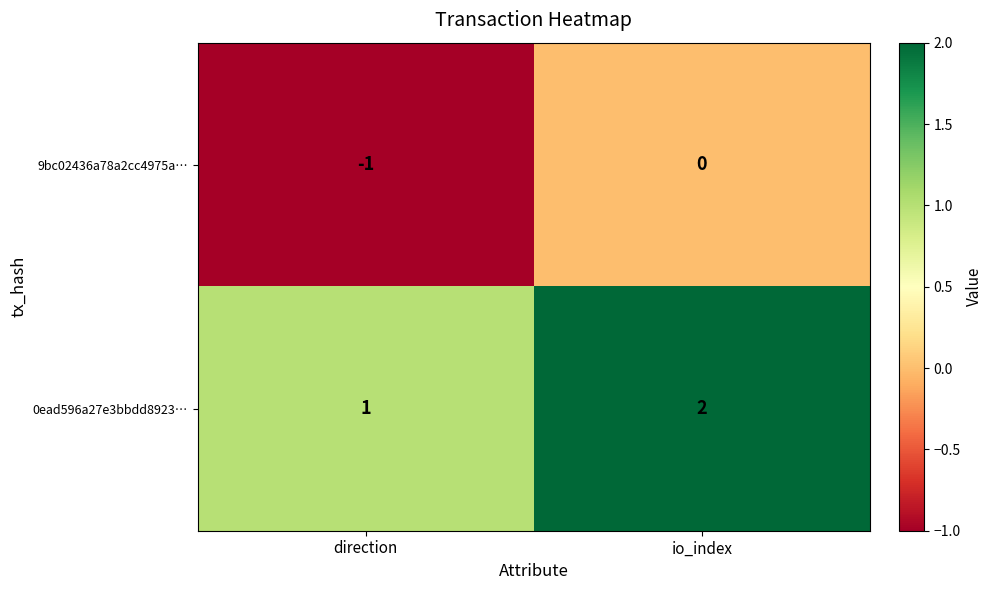

Reading left to right, transcribe all the data shown in this chart.

9bc02436a78a2cc4975a…: -1	0
0ead596a27e3bbdd8923…: 1	2